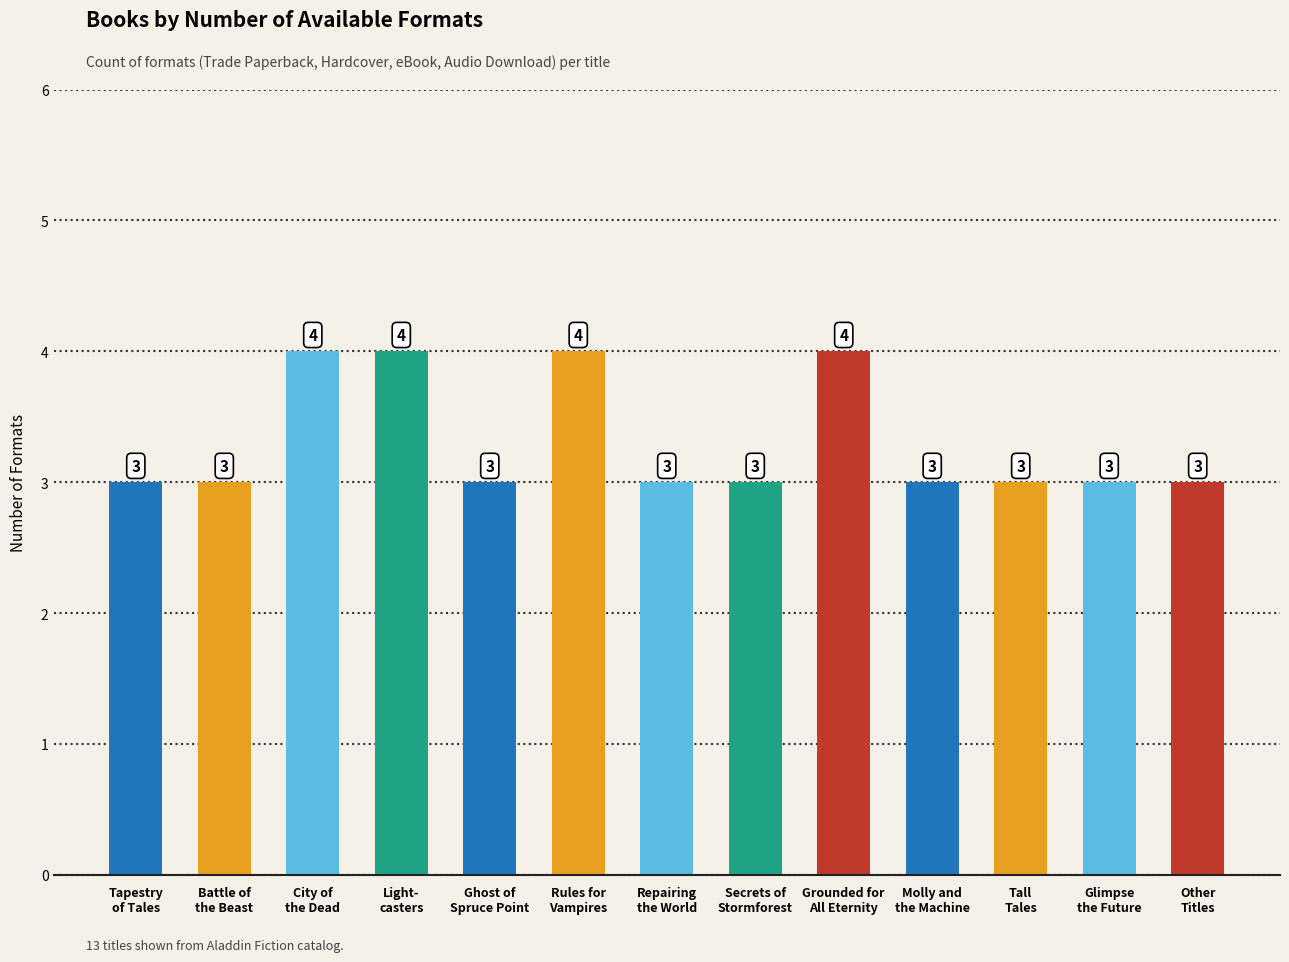

What is the greatest value displayed?

4